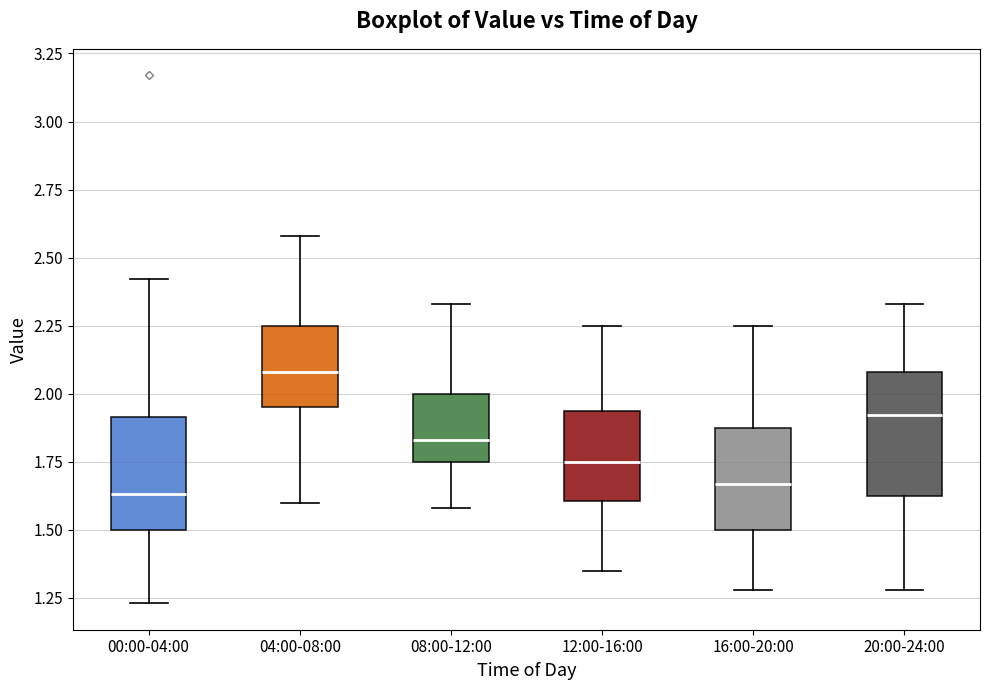

Reading left to right, read every box against the y-axis: the position of its median line, the range the box covers, and the ends of its whiskers. The values are not printed on the chart, so give them approximately, as read against the axis.

00:00-04:00: median 1.65, box 1.50 to 1.90, whiskers 1.25 to 2.40
04:00-08:00: median 2.10, box 1.95 to 2.25, whiskers 1.60 to 2.60
08:00-12:00: median 1.85, box 1.75 to 2.00, whiskers 1.60 to 2.35
12:00-16:00: median 1.75, box 1.60 to 1.95, whiskers 1.35 to 2.25
16:00-20:00: median 1.65, box 1.50 to 1.90, whiskers 1.30 to 2.25
20:00-24:00: median 1.90, box 1.65 to 2.10, whiskers 1.30 to 2.35